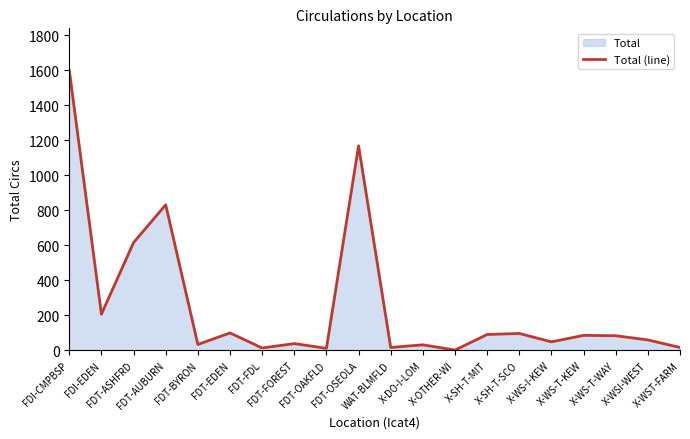

Where is the first local minimum?

FDI-EDEN